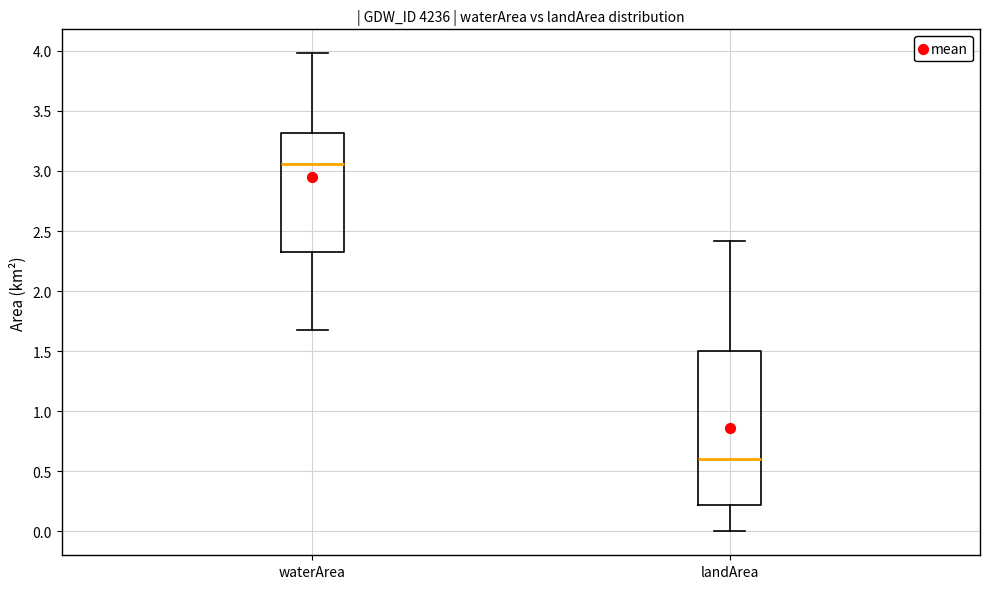

Which box's median line is the highest?

waterArea